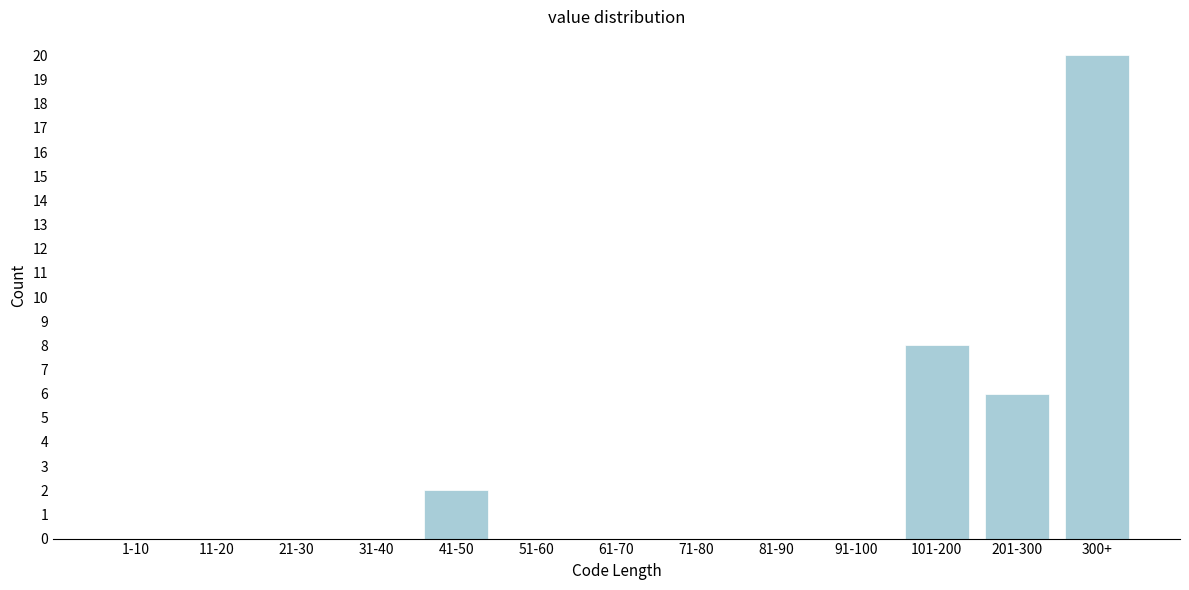

Reading left to right, transcribe all the data shown in this chart.

1-10=0	11-20=0	21-30=0	31-40=0	41-50=2	51-60=0	61-70=0	71-80=0	81-90=0	91-100=0	101-200=8	201-300=6	300+=20